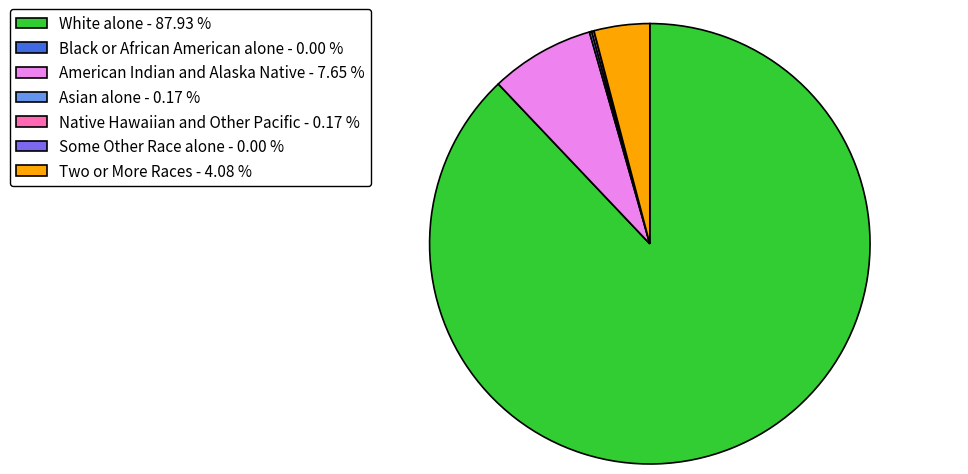

Is there a majority slice in this chart?

Yes